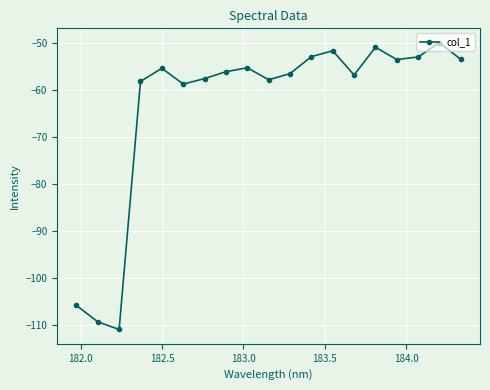

What is the difference between the maximum and minimum values?

61.1